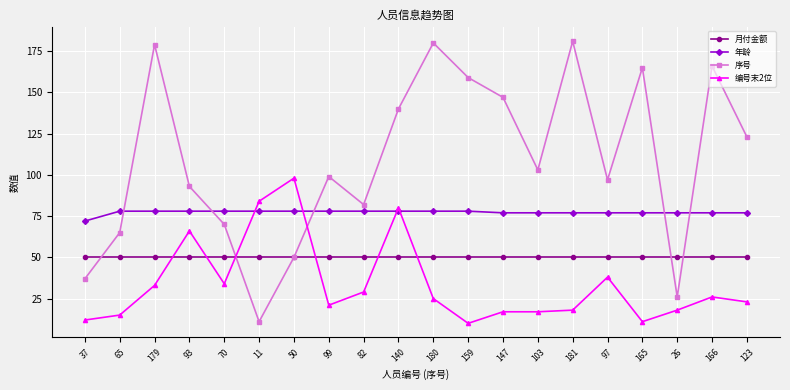

How many lines are shown in the chart?

4